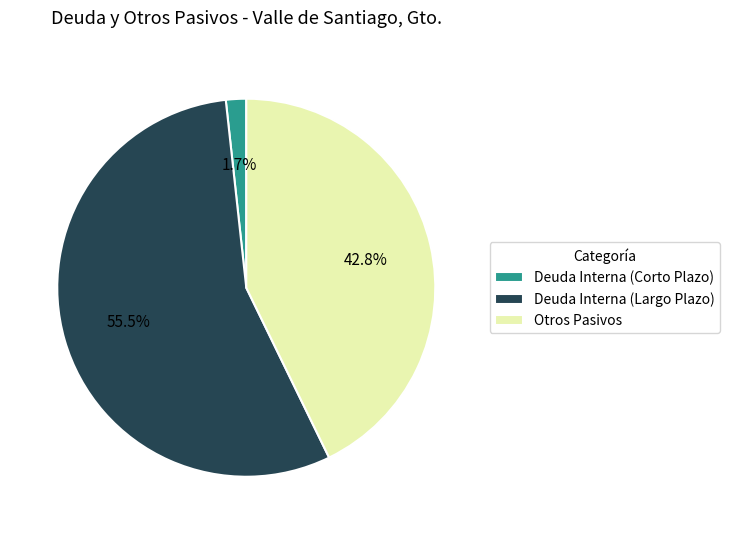

The Otros Pasivos slice represents 43% of the pie. True or false?

True